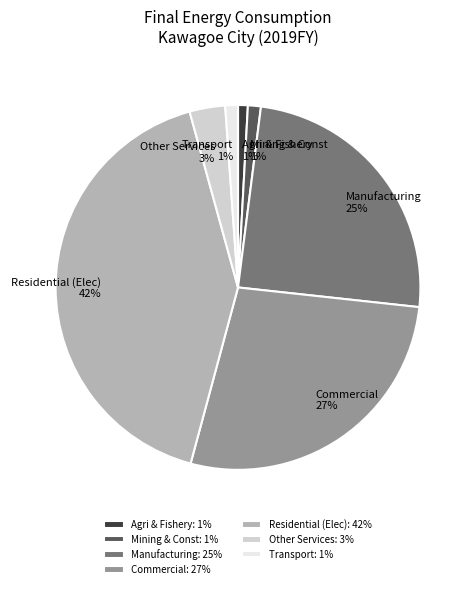

Does any single category account for the majority?

No